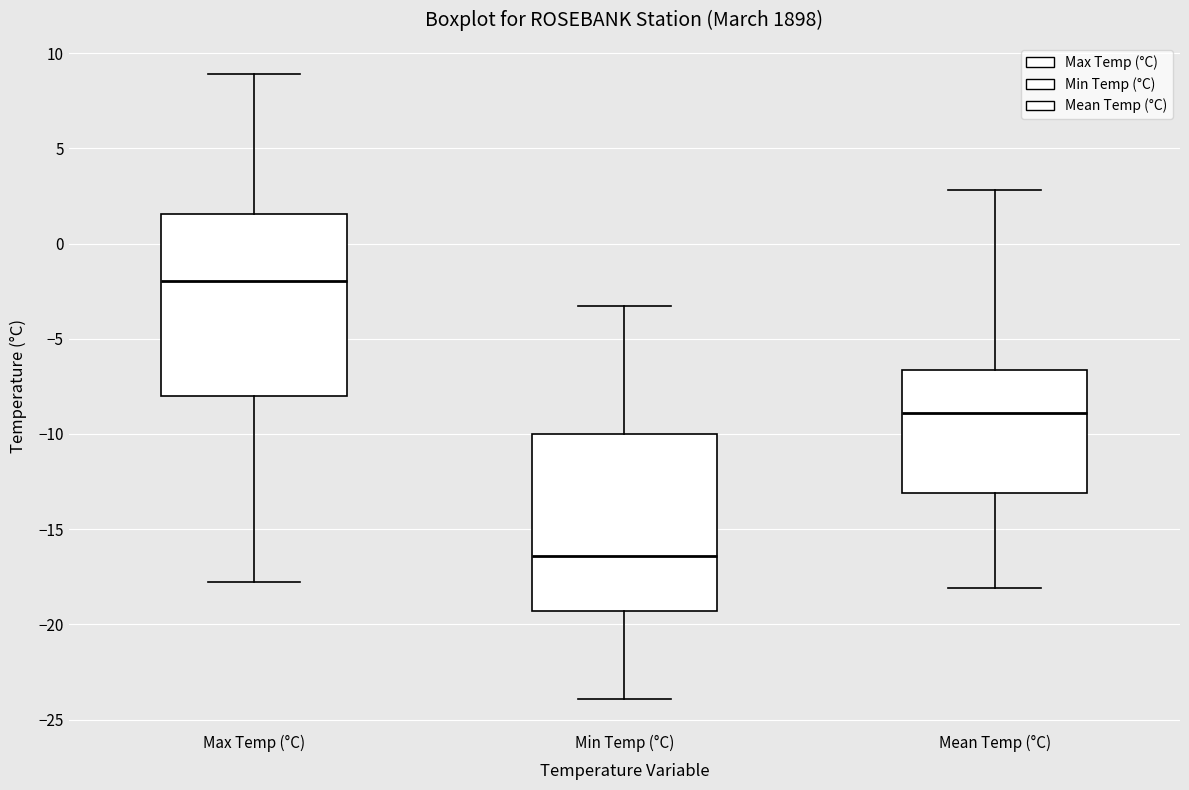

Reading left to right, transcribe this box plot: for each box, give where its median line is, the range the box spans, and where its two whiskers end, as read against the y-axis. The values are not printed on the chart, so give them approximately, as read against the axis.

Max Temp (°C): median -2.0, box -8.0 to 1.5, whiskers -18.0 to 9.0
Min Temp (°C): median -16.5, box -19.5 to -10.0, whiskers -24.0 to -3.5
Mean Temp (°C): median -9.0, box -13.0 to -6.5, whiskers -18.0 to 3.0